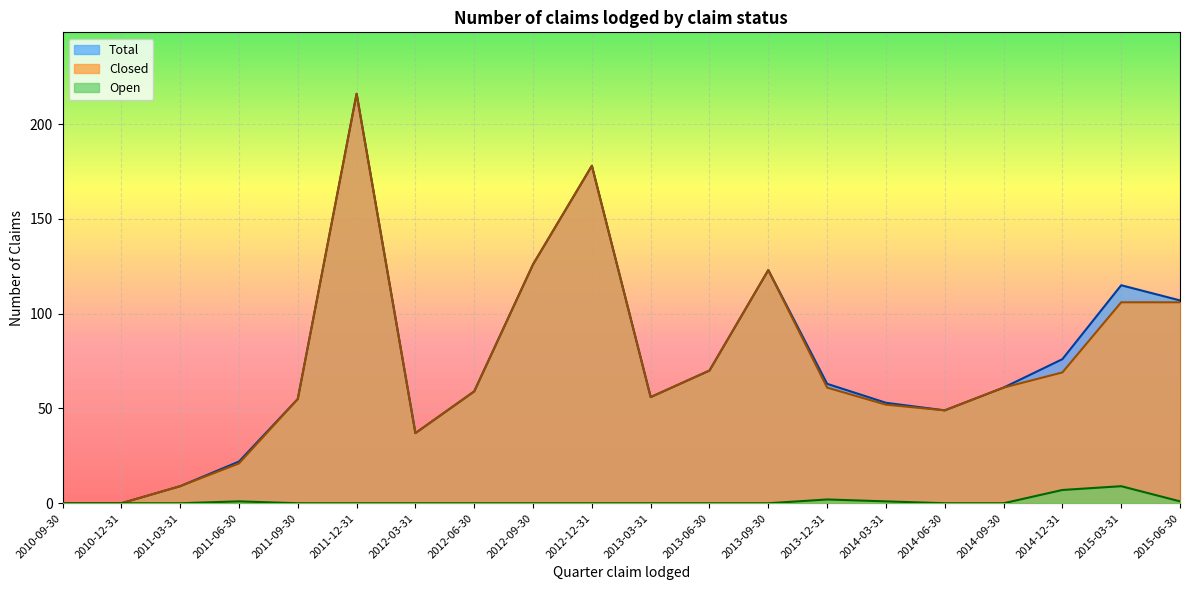

At which category does the chart reach its peak across all series?

2011-12-31